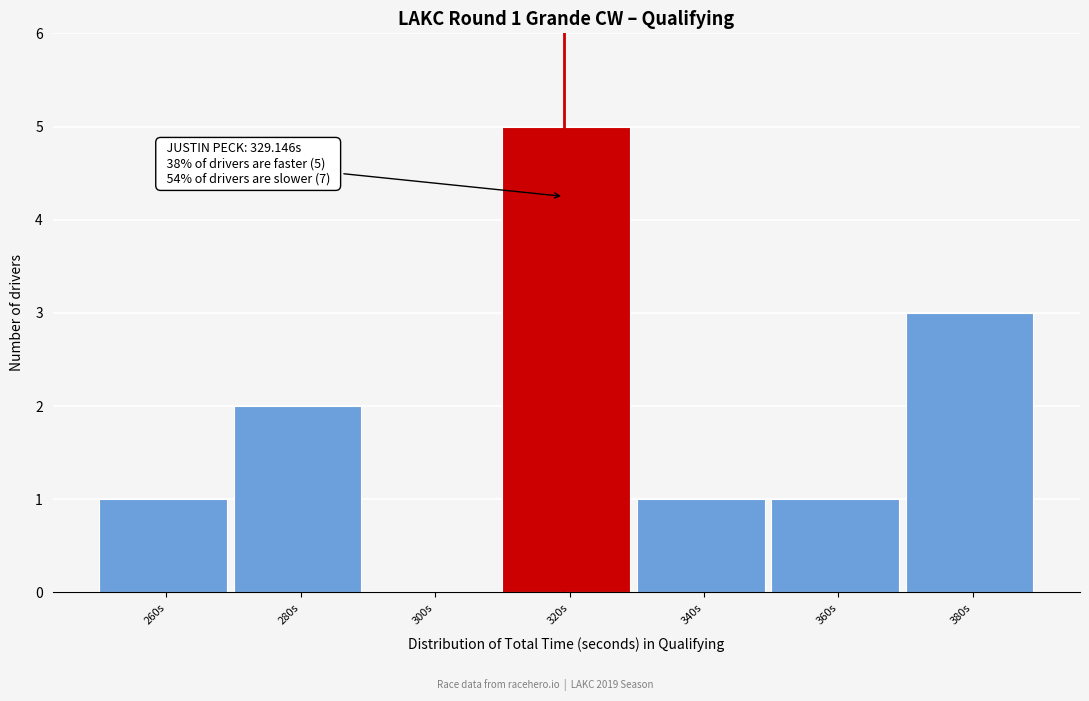

Reading left to right, what are all the values shown in this chart?

260s=1	280s=2	300s=0	320s=5	340s=1	360s=1	380s=3